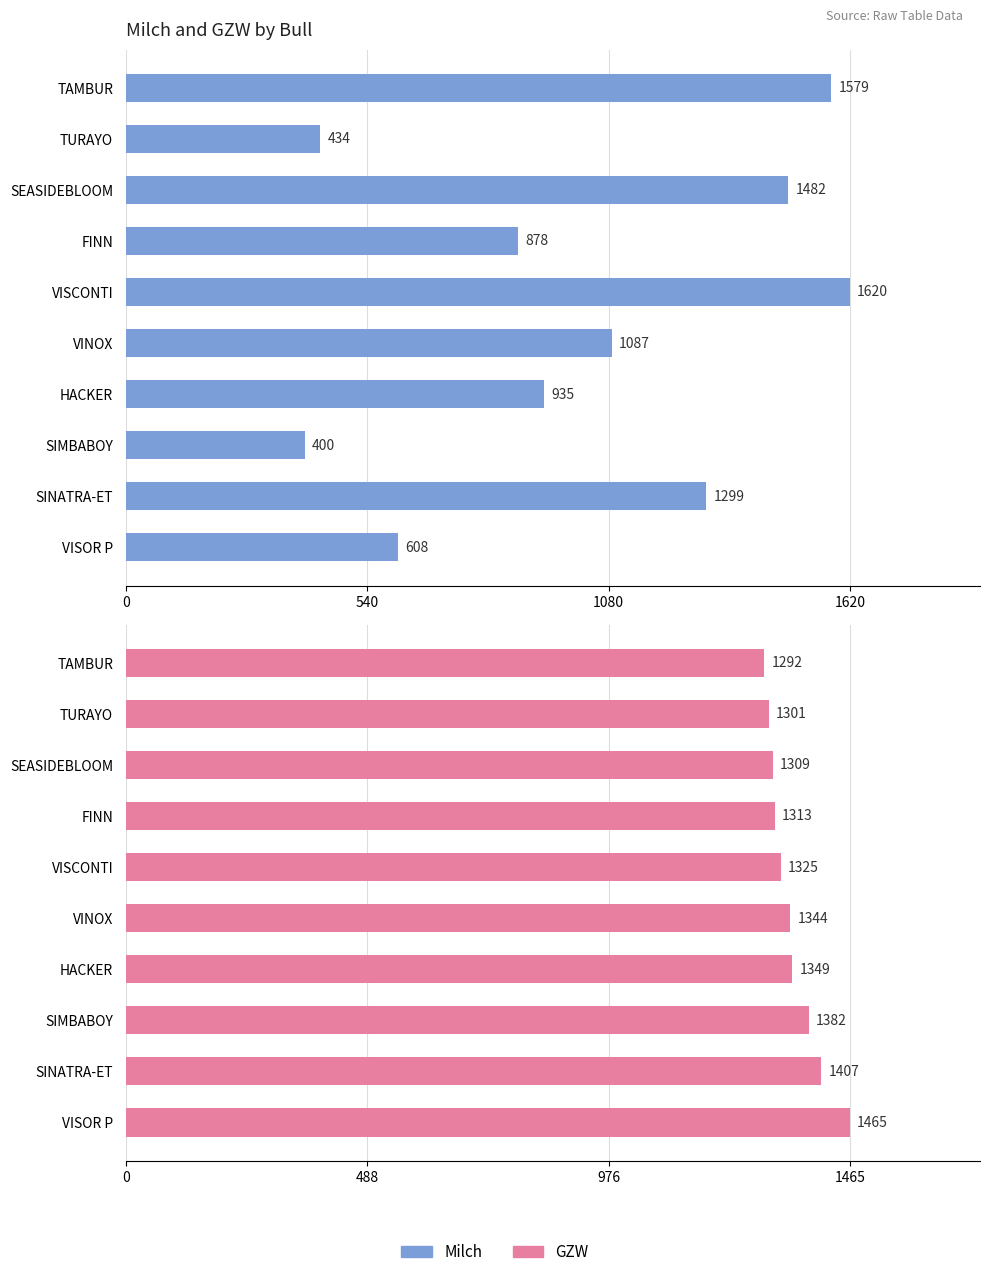

How many values in the GZW series exceed 1344?

4